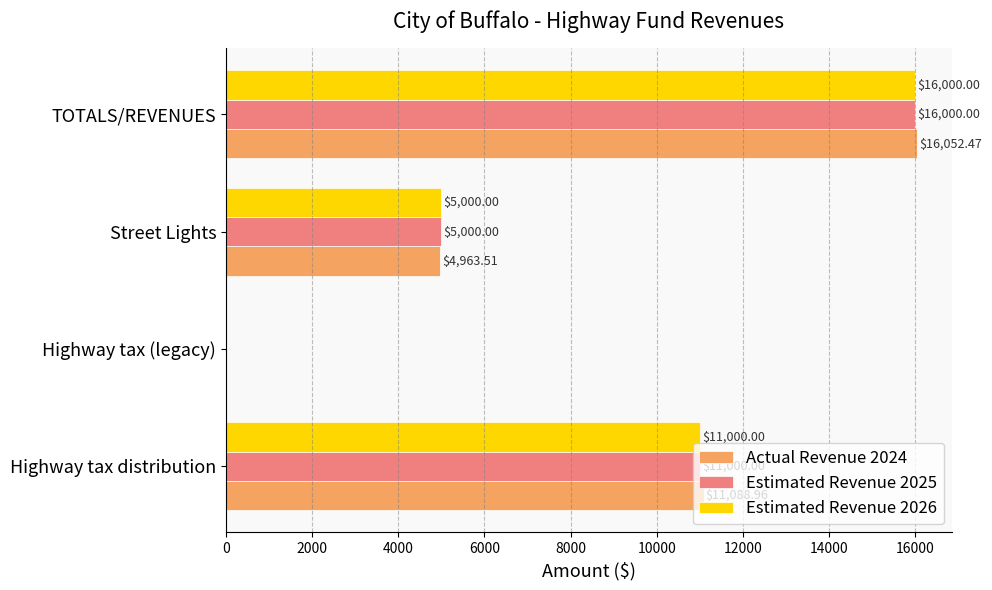

Is the value of Estimated Revenue 2026 at Highway tax distribution greater than the value of Actual Revenue 2024 at TOTALS/REVENUES?

No